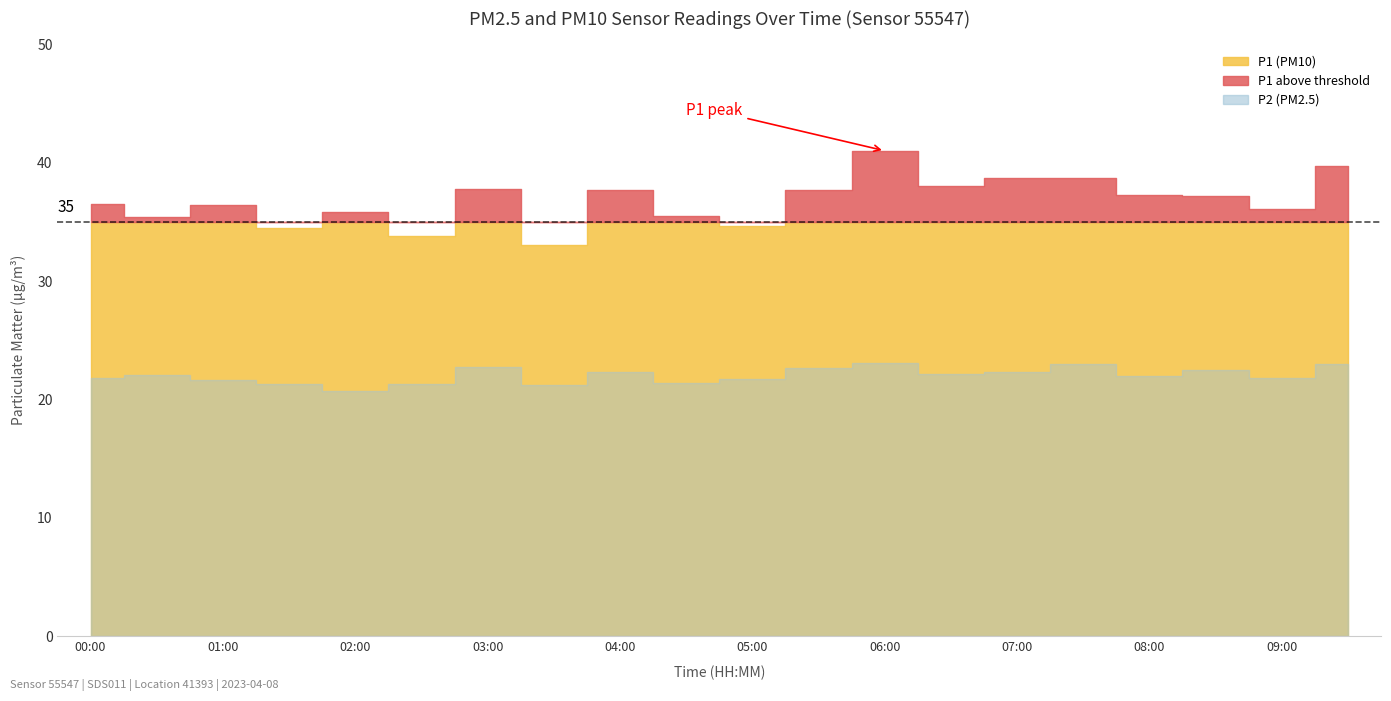

The value of P1 at 04:00 is 26.3. True or false?

False